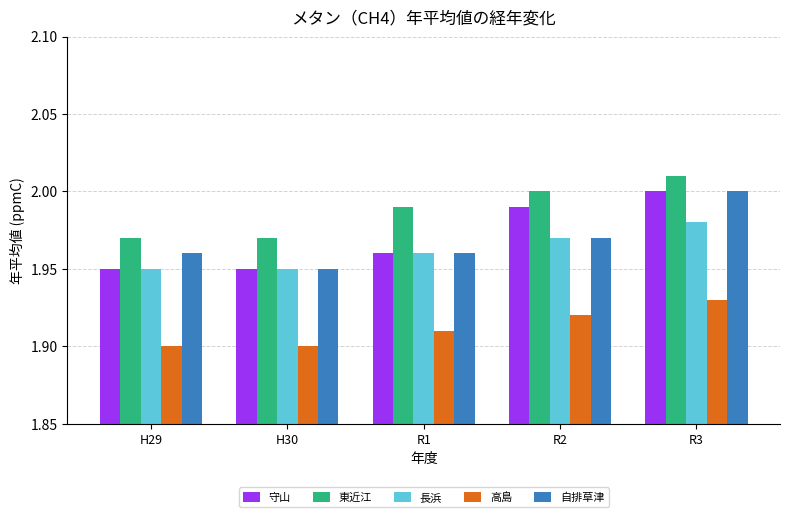

Which series changed the most between H30 and R1?

東近江